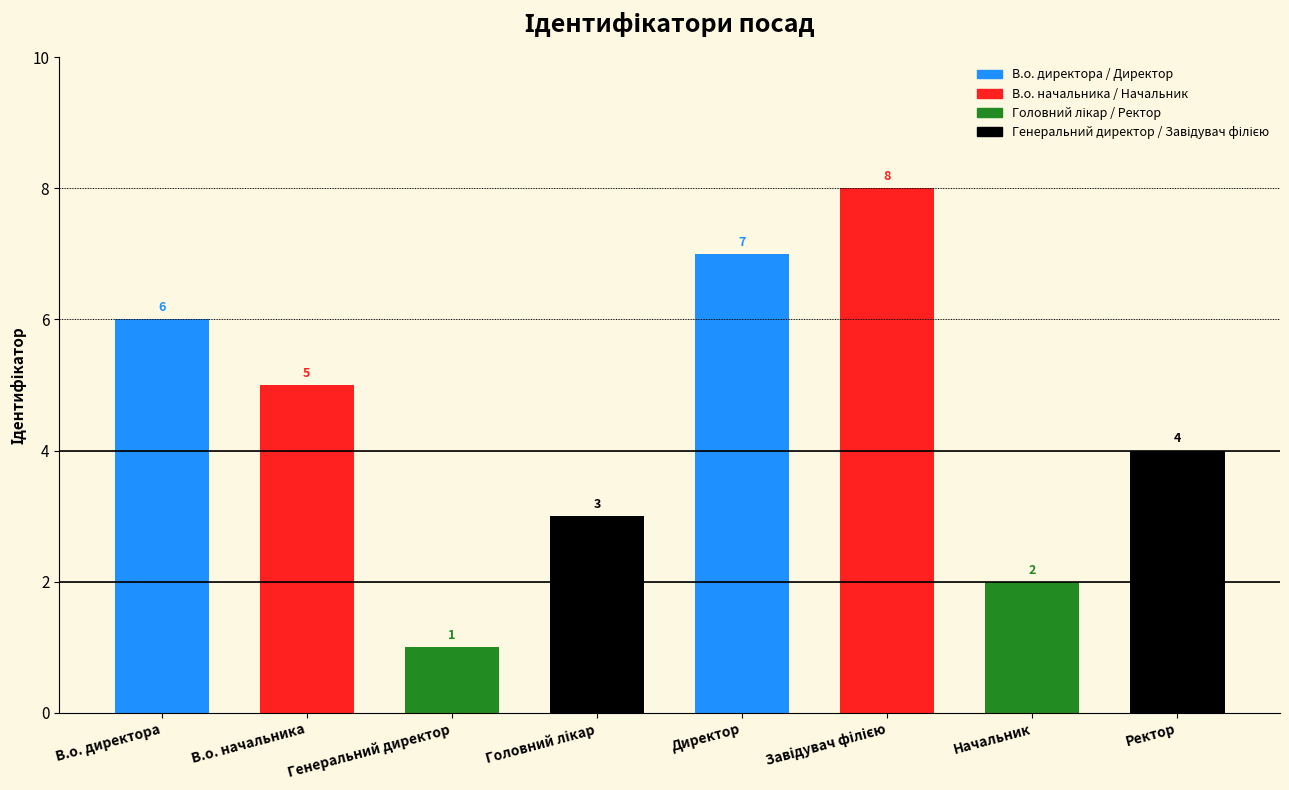

Is it true that the value at Ректор is 2?

False